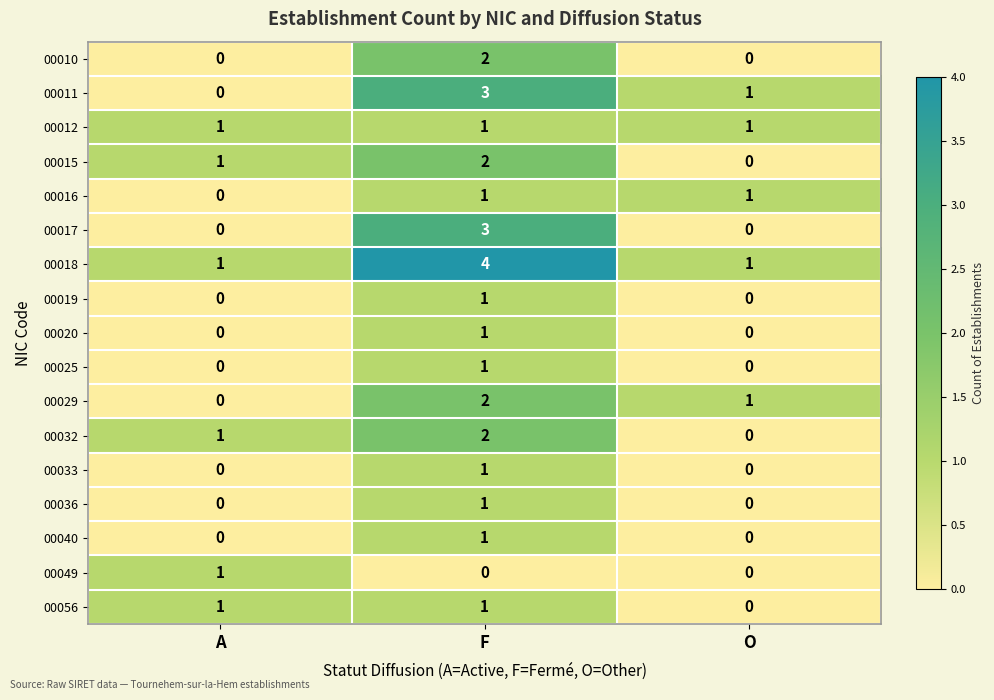

Which category has the highest value in the 00033 series?

F